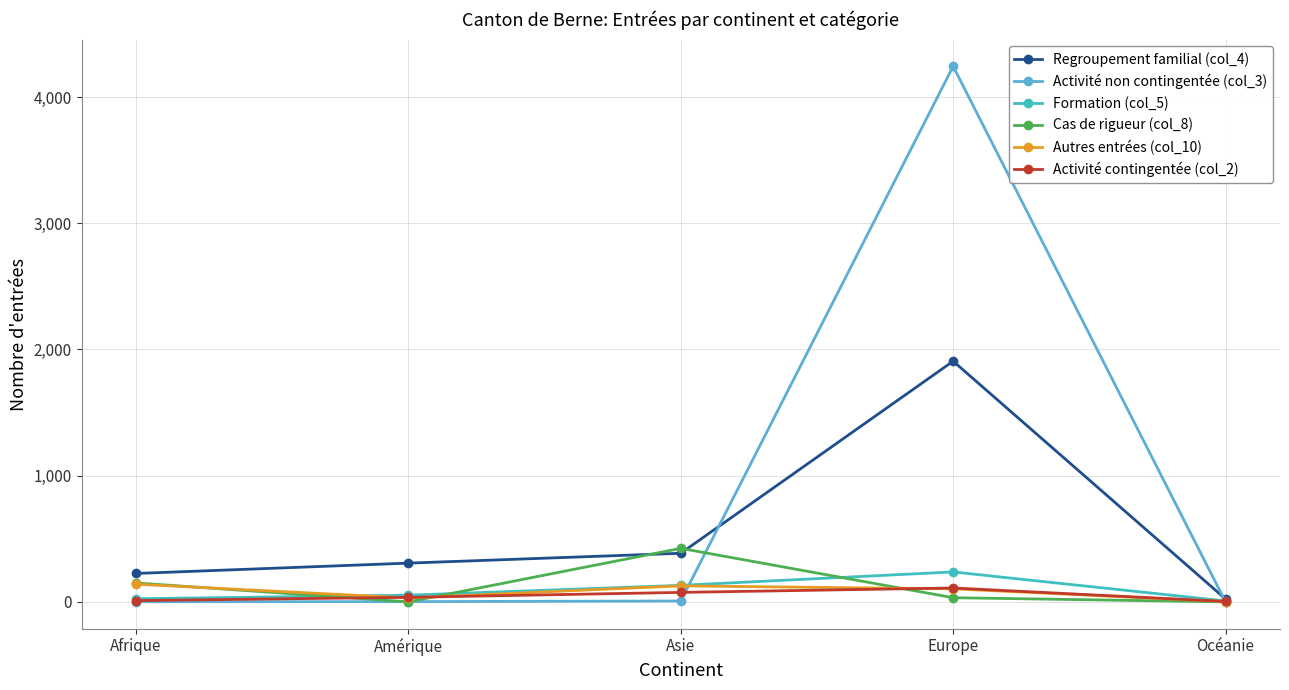

How many series are shown in this chart?

6